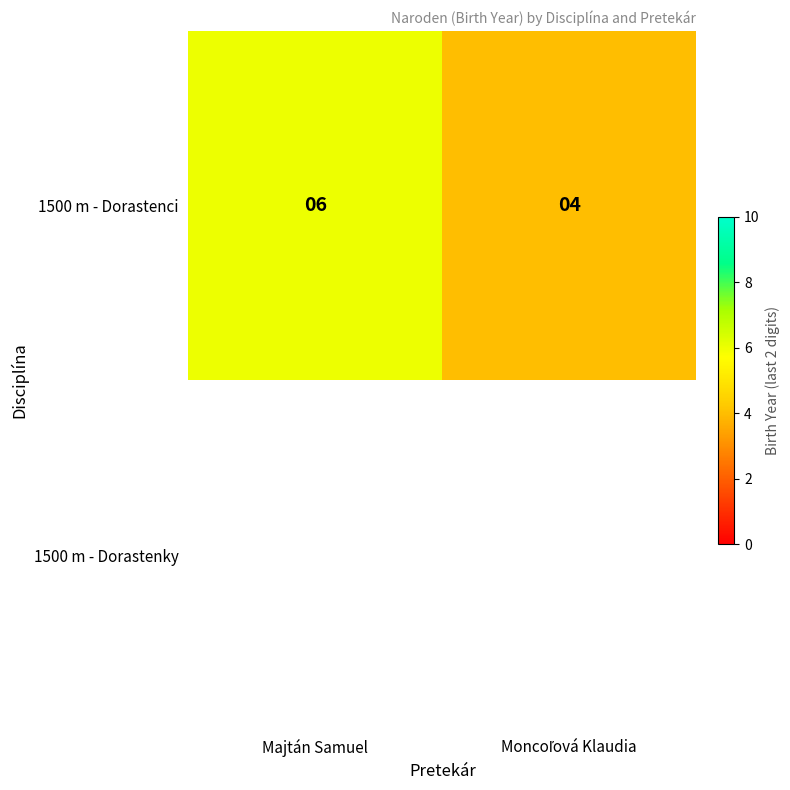

What is the highest value of the 1500 m - Dorastenci series?

6